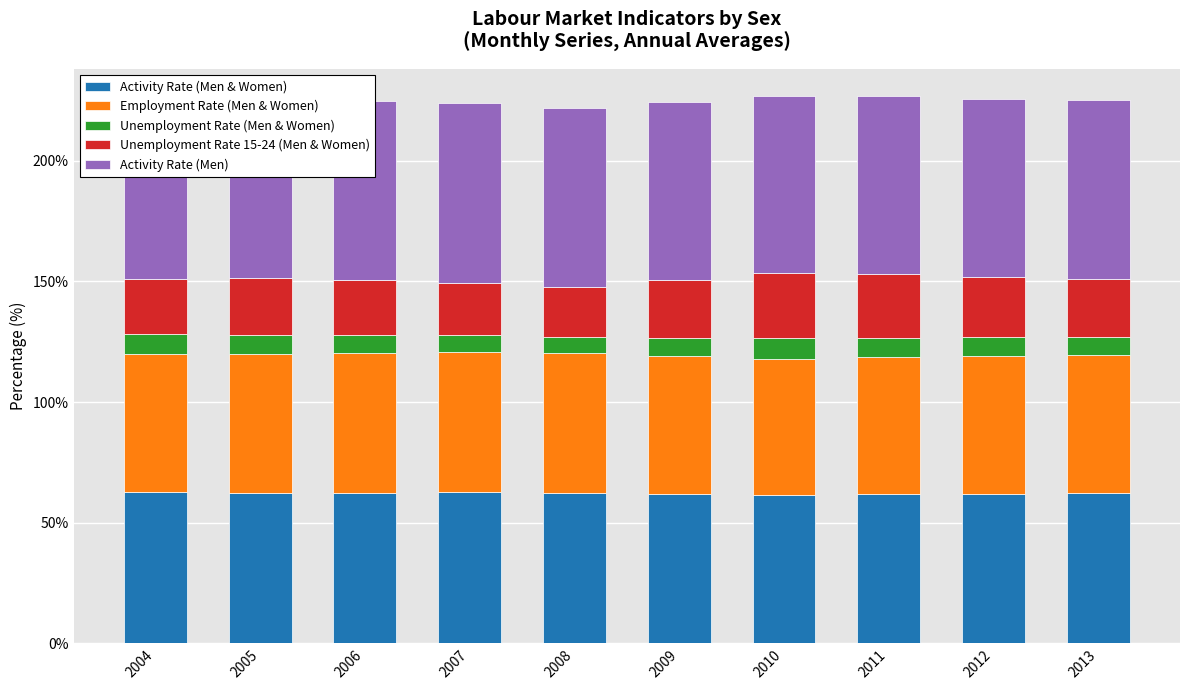

What is the total value across all series at 2013?

225.0